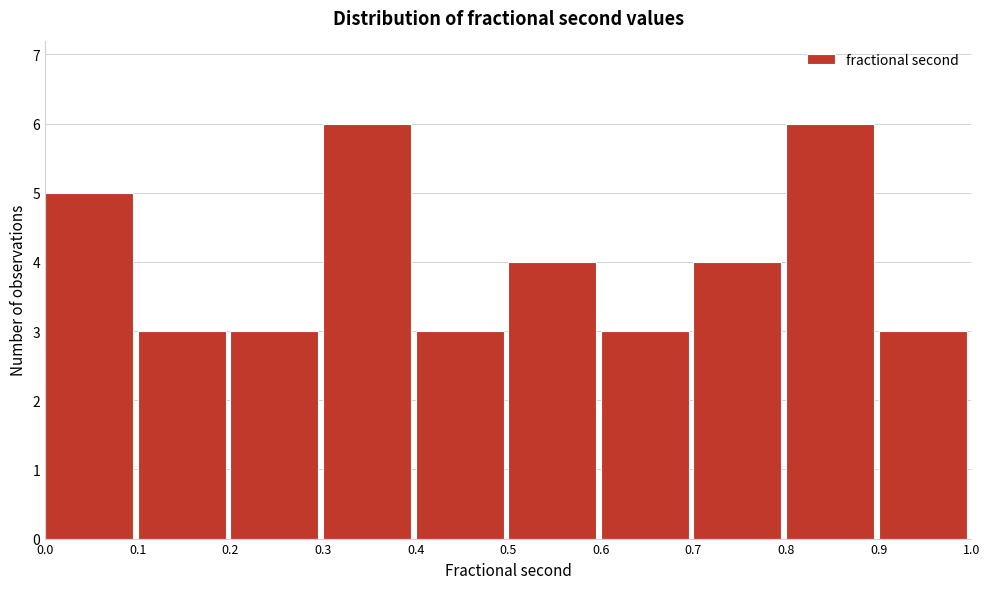

Reading left to right, list every bar in this chart as the range it spans on the x-axis followed by its height. The values are not printed on the chart, so give them approximately, as read against the axis.

0.0 to 0.1: 5
0.1 to 0.2: 3
0.2 to 0.3: 3
0.3 to 0.4: 6
0.4 to 0.5: 3
0.5 to 0.6: 4
0.6 to 0.7: 3
0.7 to 0.8: 4
0.8 to 0.9: 6
0.9 to 1.0: 3